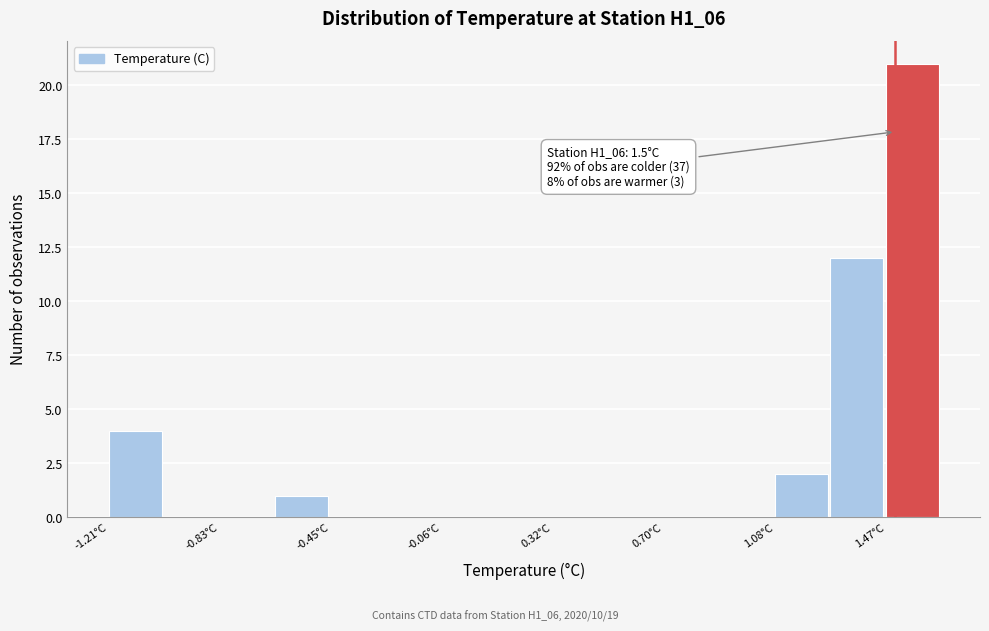

Around what value on the x-axis is the tallest bar? Give the approximate position of its centre, as read against the axis.

1.55